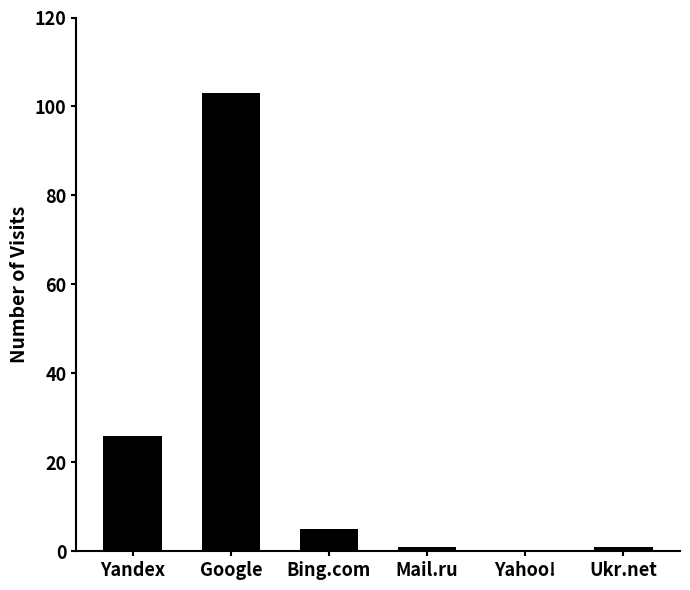

The value at Yahoo! is 66. True or false?

False